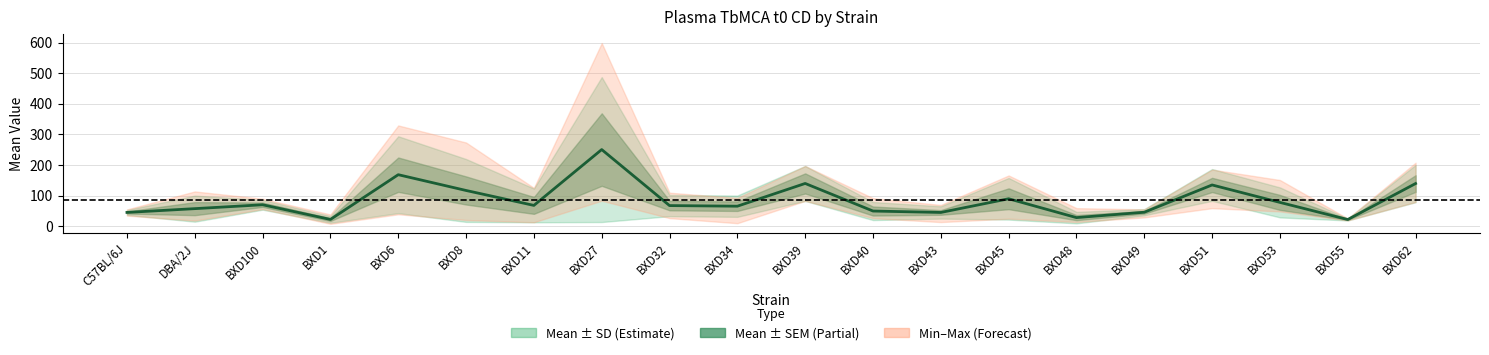

Which category has the highest value across all series?

BXD27